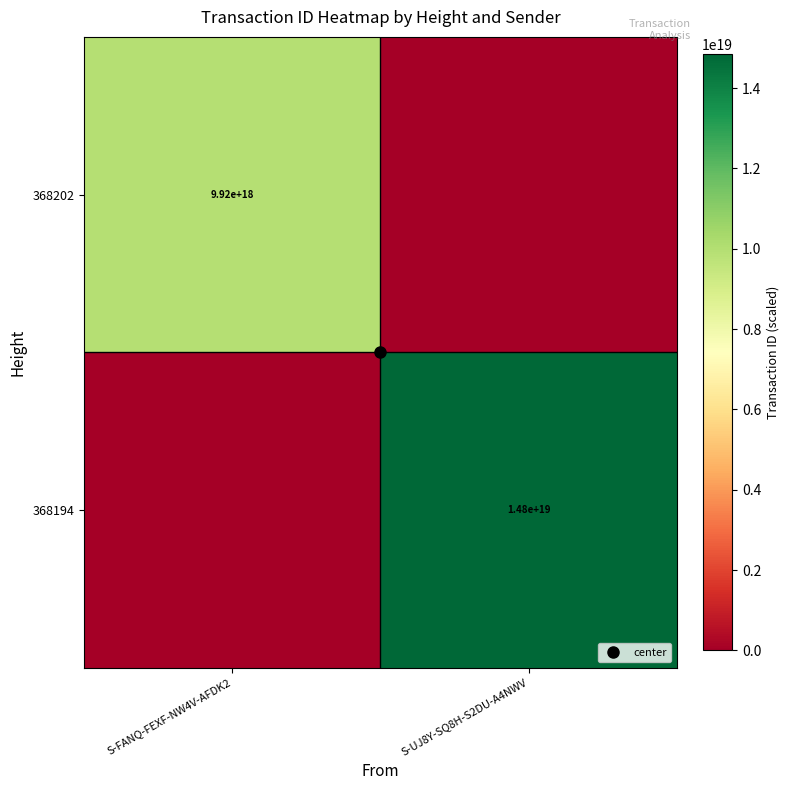

What is the total value across all series at S-UJ8Y-SQ8H-S2DU-A4NWV?

14845050434901145600